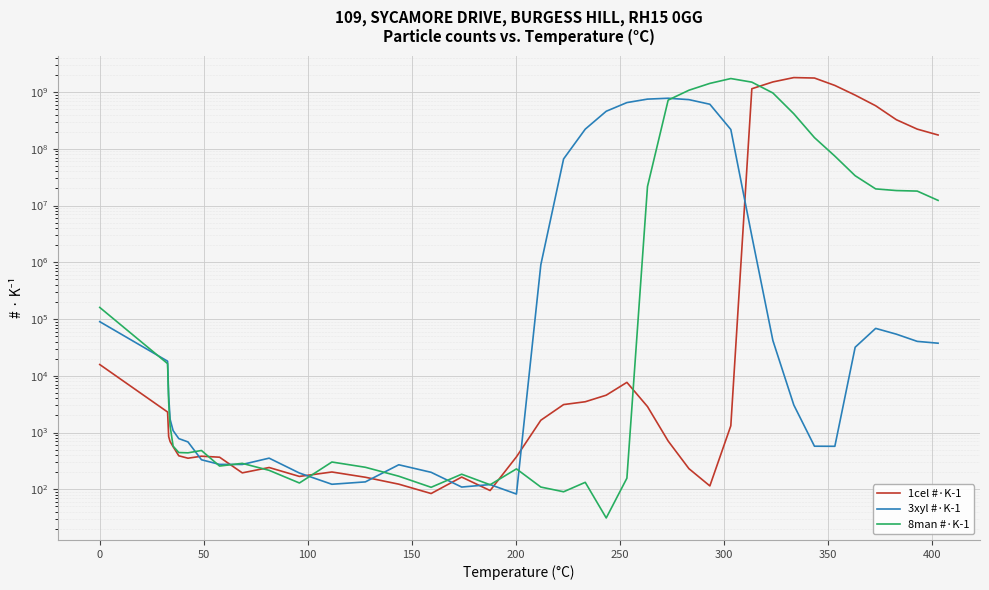

What is the value of the 8man #·K-1 point at the 38th from the left?

17993239.6